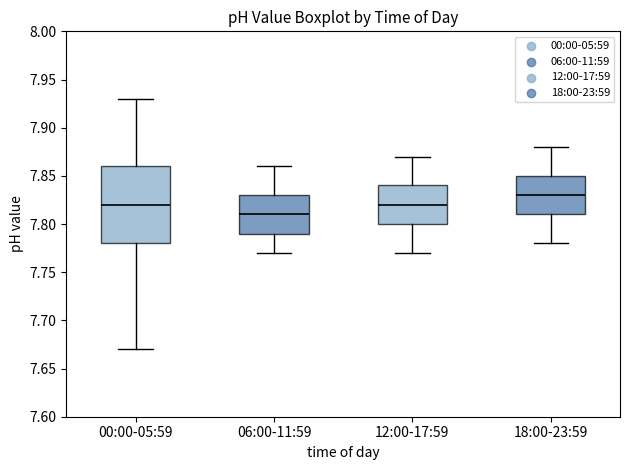

Reading left to right, read every box against the y-axis: the position of its median line, the range the box covers, and the ends of its whiskers. The values are not printed on the chart, so give them approximately, as read against the axis.

00:00-05:59: median 7.82, box 7.78 to 7.86, whiskers 7.67 to 7.93
06:00-11:59: median 7.81, box 7.79 to 7.83, whiskers 7.77 to 7.86
12:00-17:59: median 7.82, box 7.80 to 7.84, whiskers 7.77 to 7.87
18:00-23:59: median 7.83, box 7.81 to 7.85, whiskers 7.78 to 7.88